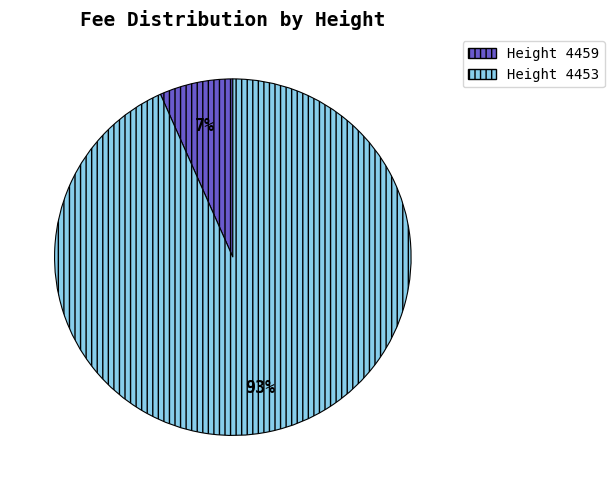

How many slices are in this pie chart?

2